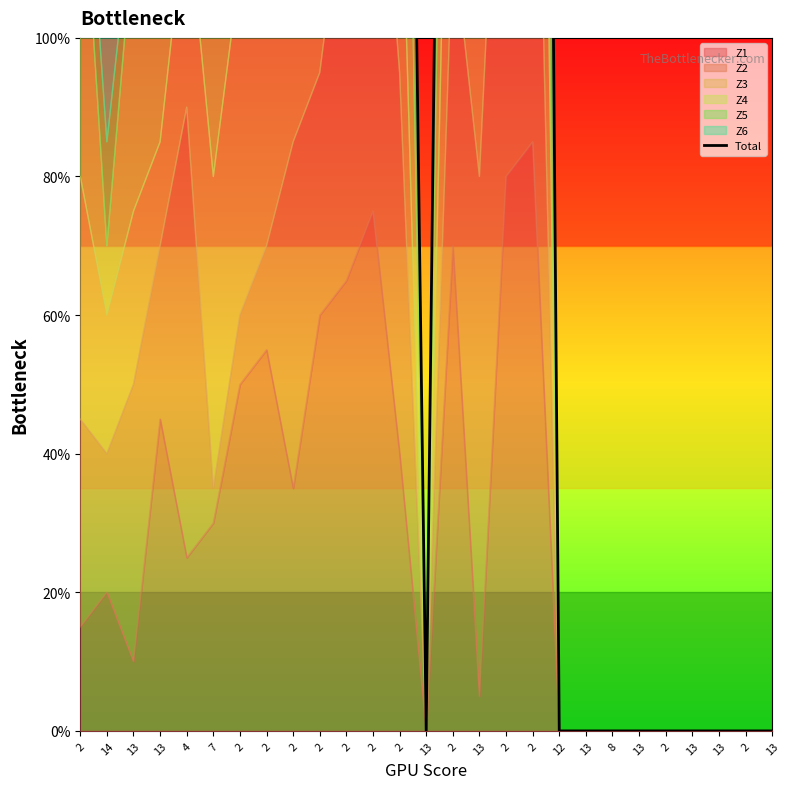

Does the chart have visible grid lines?

No